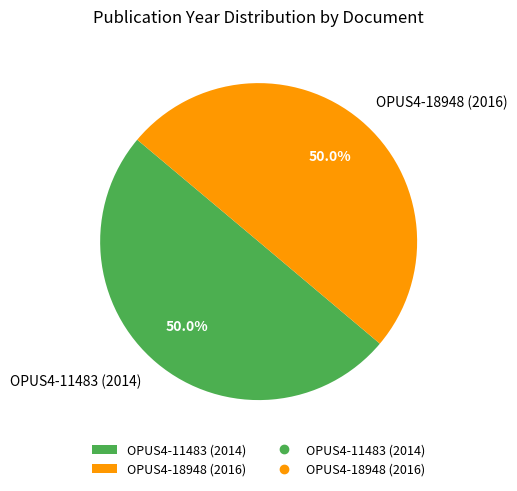

Is it true that OPUS4-11483 (2014) is 41% of the pie?

False